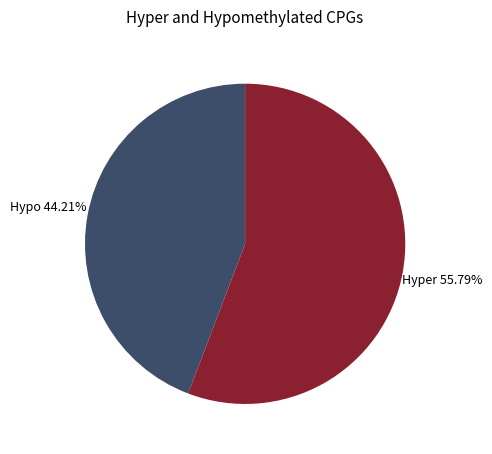

Rank the categories by value from highest to lowest.

Hyper, Hypo